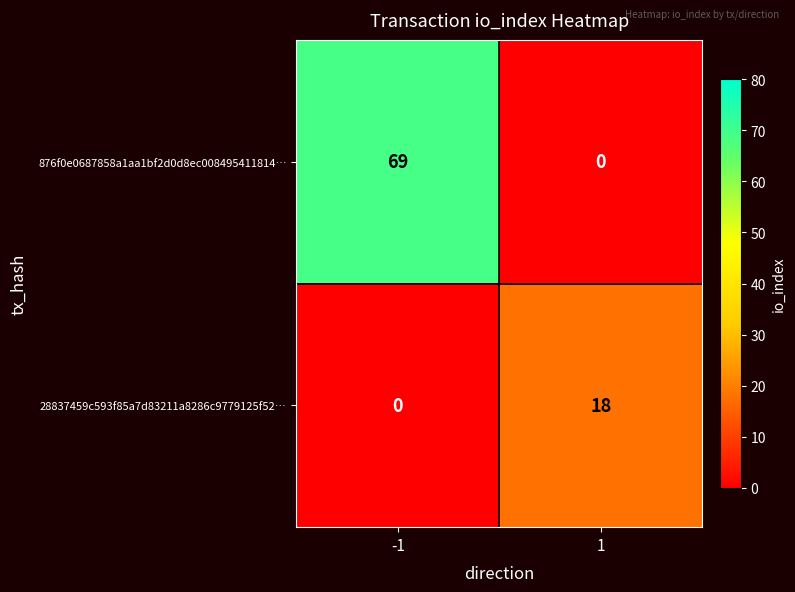

Reading left to right, extract all data points from this chart.

876f0e0687858a1aa1bf2d0d8ec008495411814…: 69	0
28837459c593f85a7d83211a8286c9779125f52…: 0	18